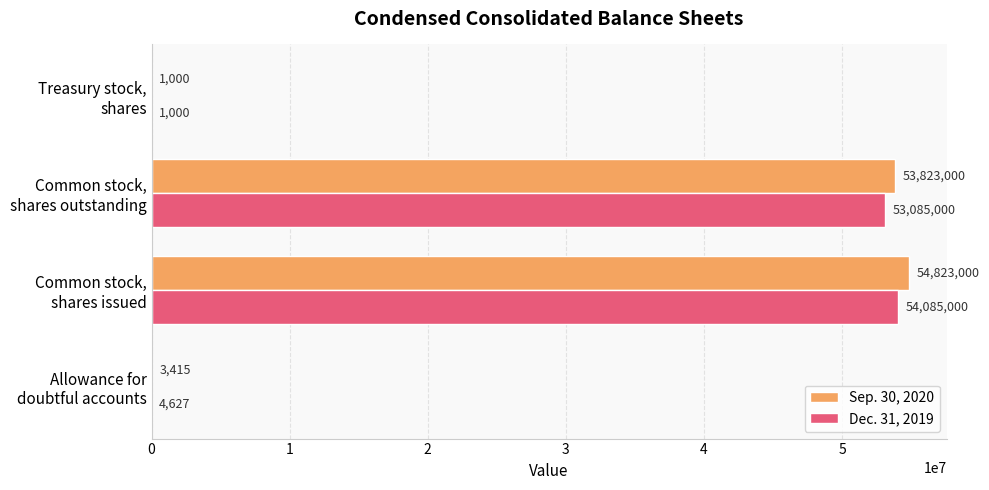

What is the maximum value shown in the chart?

54823000